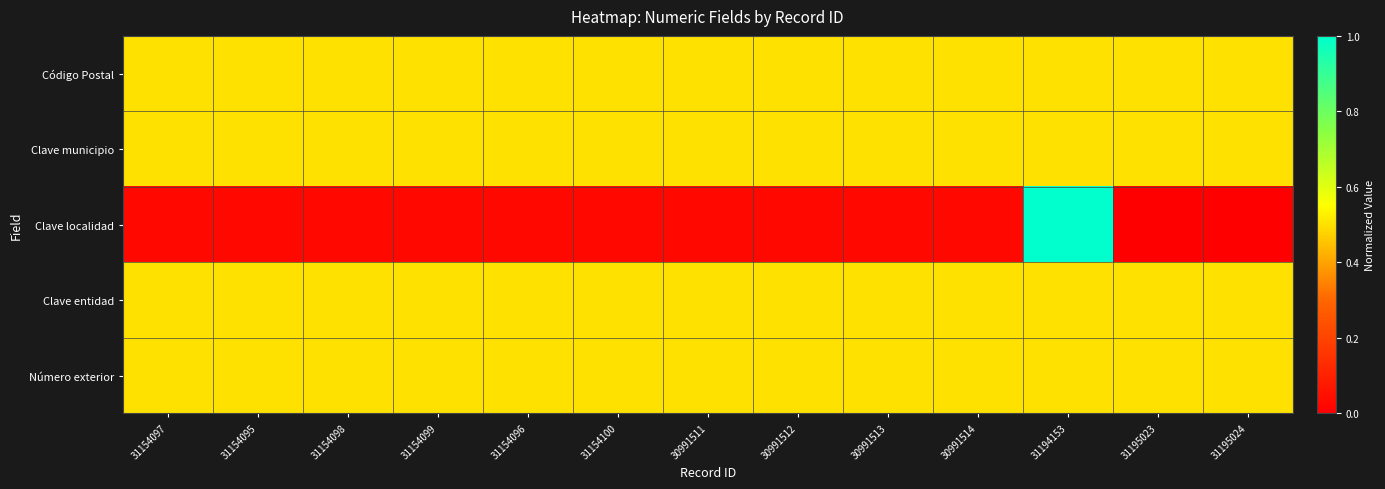

How many data points does each series have?

13